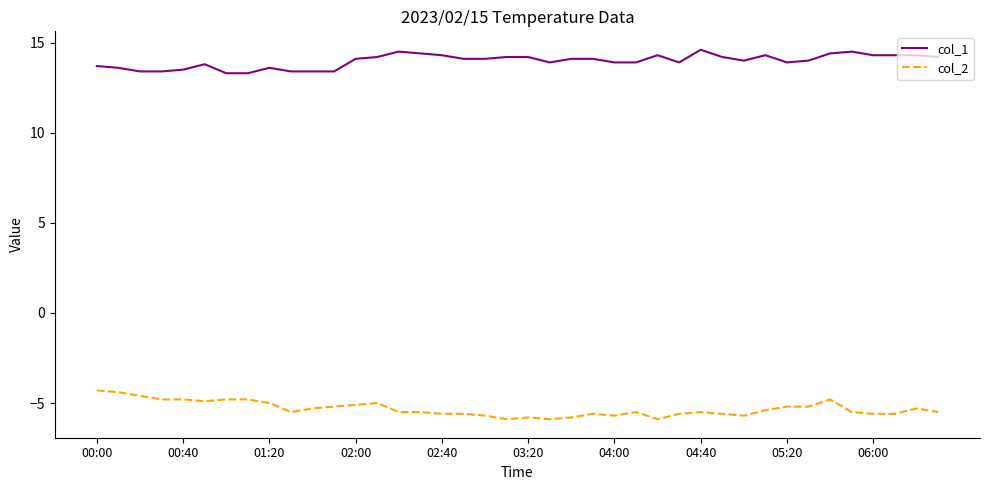

What is the difference between the maximum and minimum values in the col_2 series?

1.6